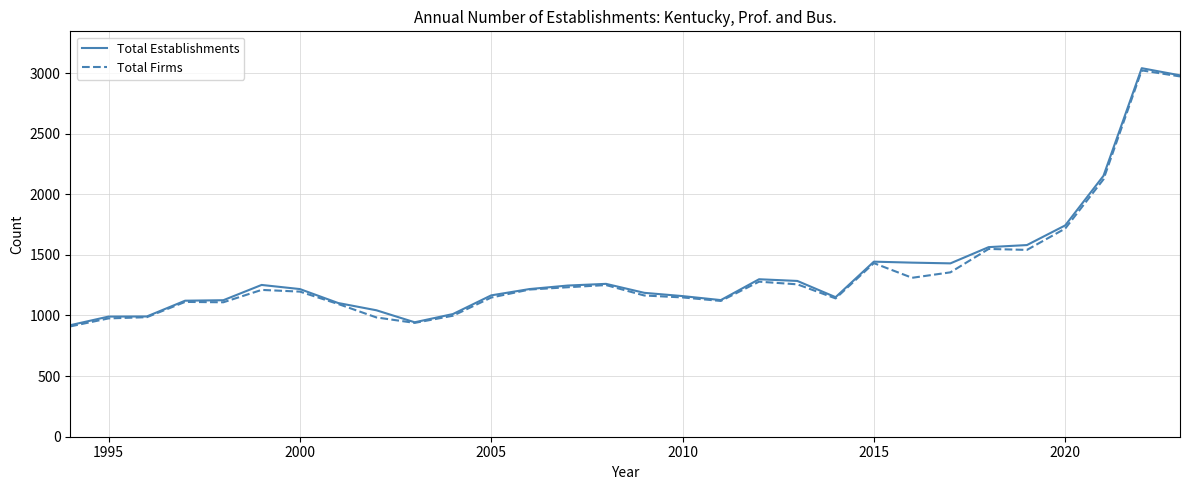

What is the highest value of the Total Establishments series?

3040